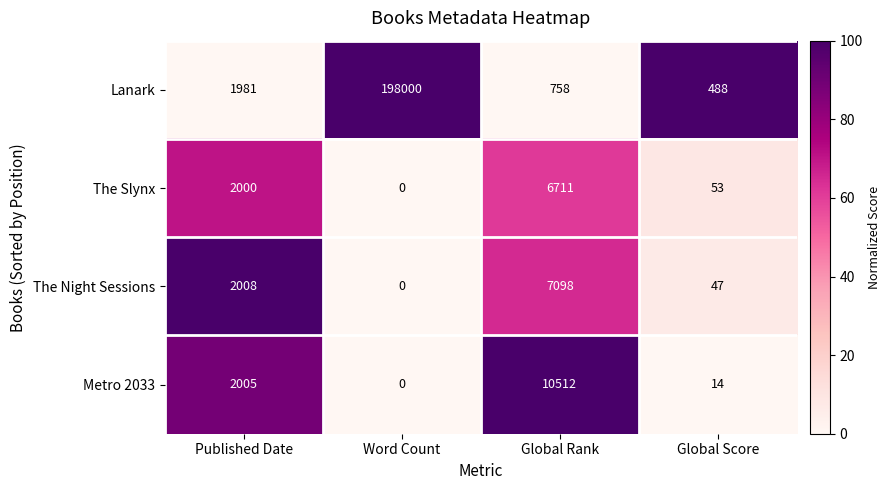

Reading left to right, list all the values displayed in this chart.

Lanark: Published Date=1981	Word Count=198000	Global Rank=758	Global Score=488
The Slynx: Published Date=2000	Word Count=0	Global Rank=6711	Global Score=53
The Night Sessions: Published Date=2008	Word Count=0	Global Rank=7098	Global Score=47
Metro 2033: Published Date=2005	Word Count=0	Global Rank=10512	Global Score=14